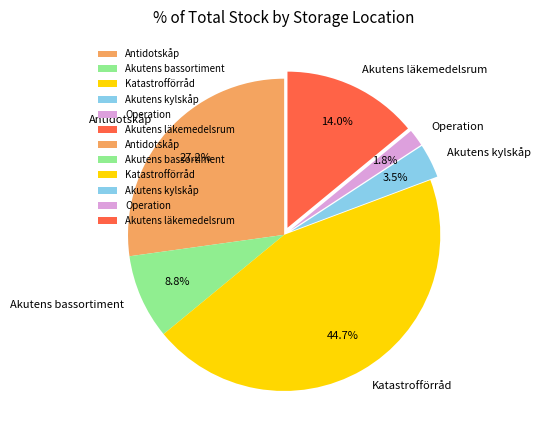

Between Operation and Akutens kylskåp, which is larger?

Akutens kylskåp